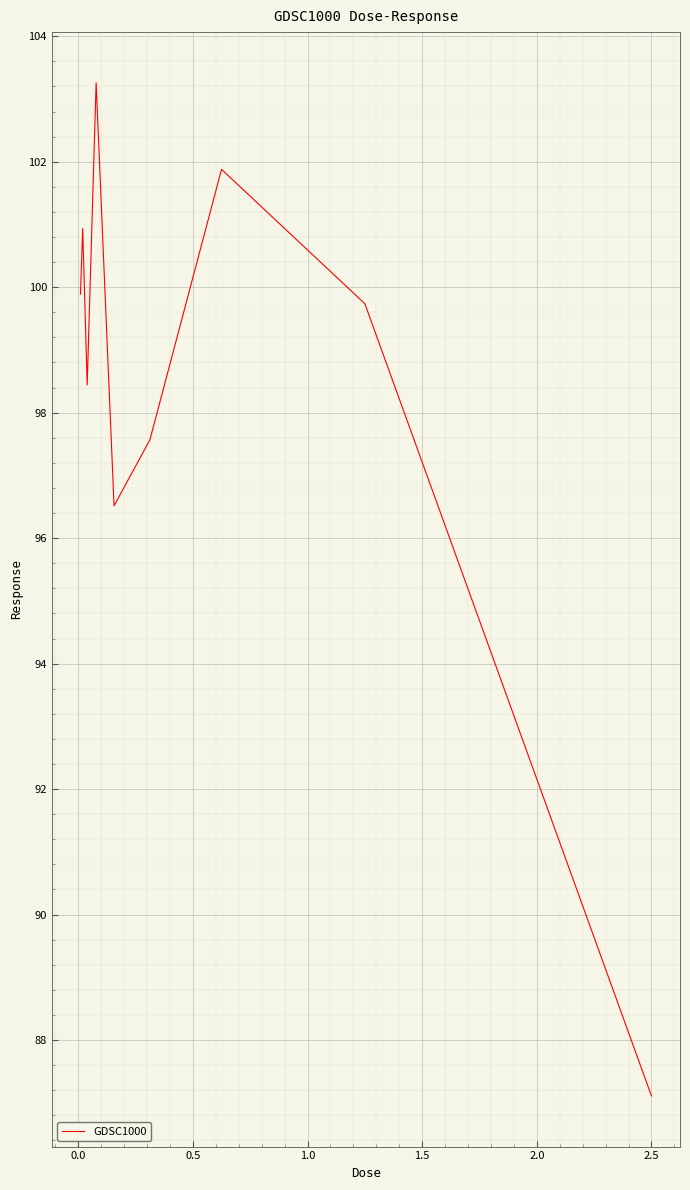

What is the smallest value displayed?

87.1